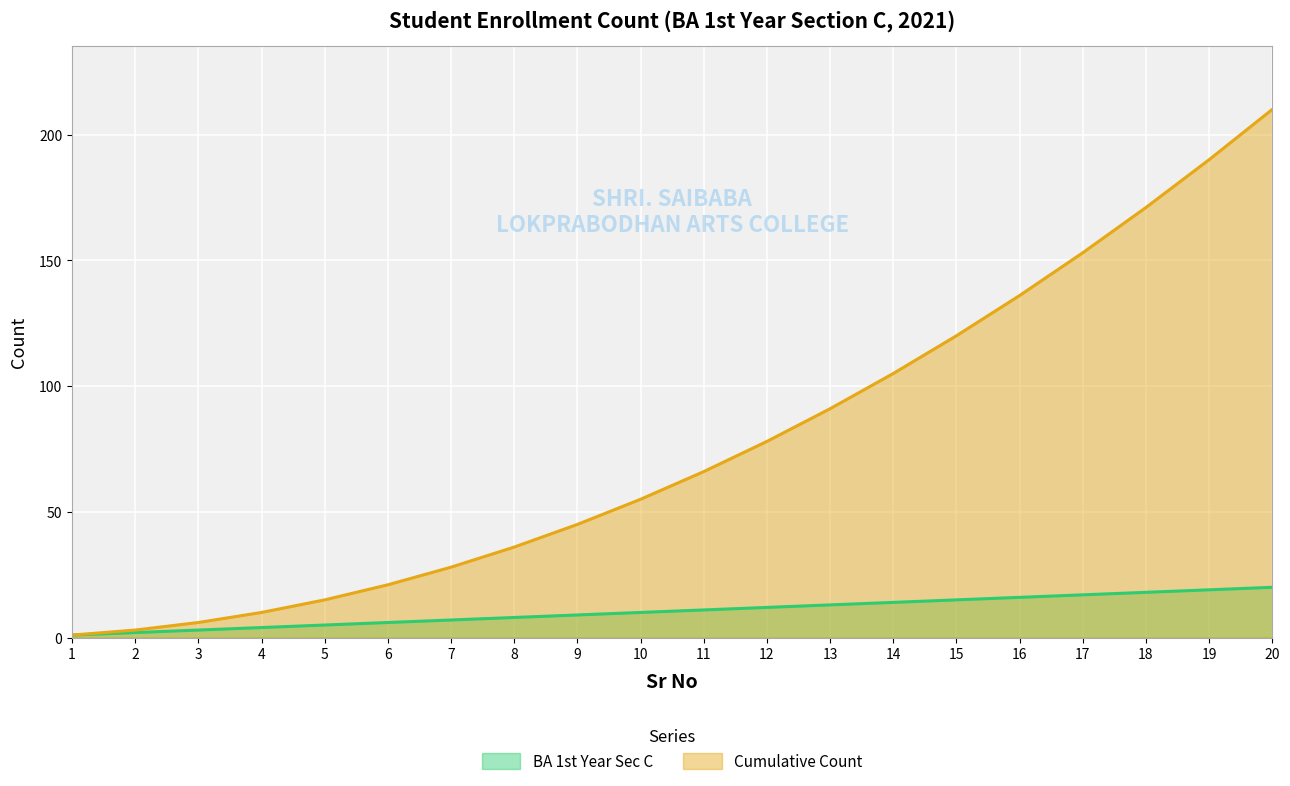

What is the minimum value shown in the chart?

1